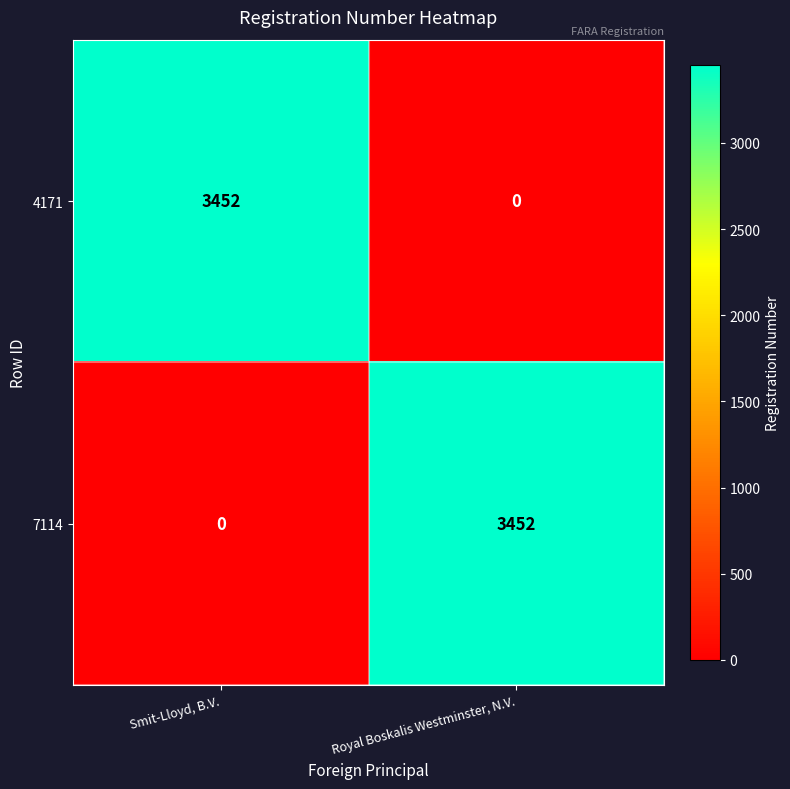

What is the total value across all series at Royal Boskalis Westminster, N.V.?

3452